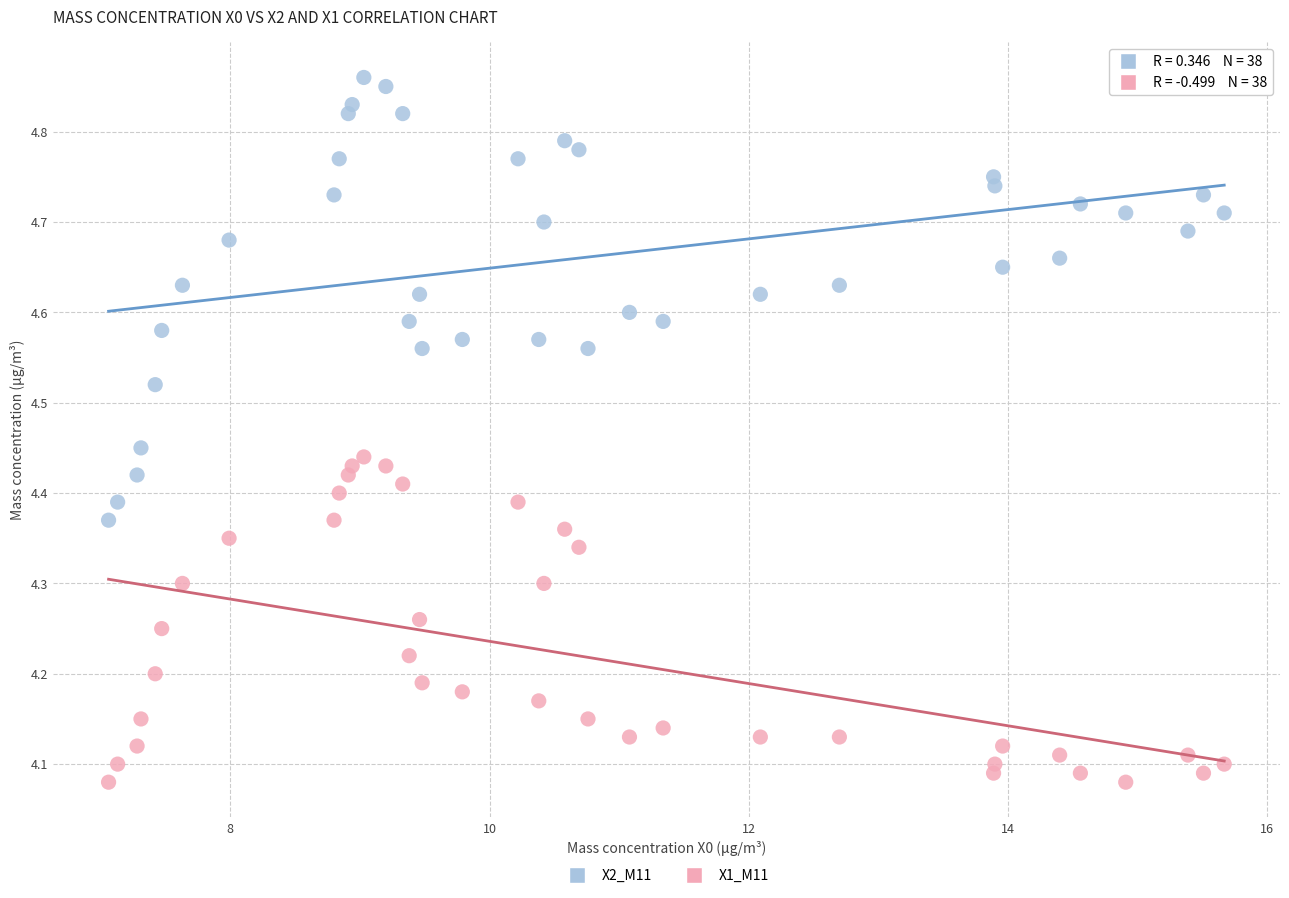

What are all the series names shown in the legend?

X2_M11, X1_M11